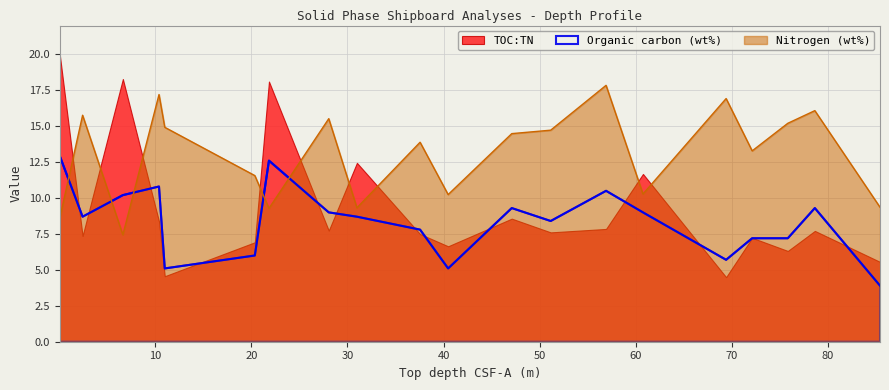

What is the lowest value of the Nitrogen (wt%) series?

7.4